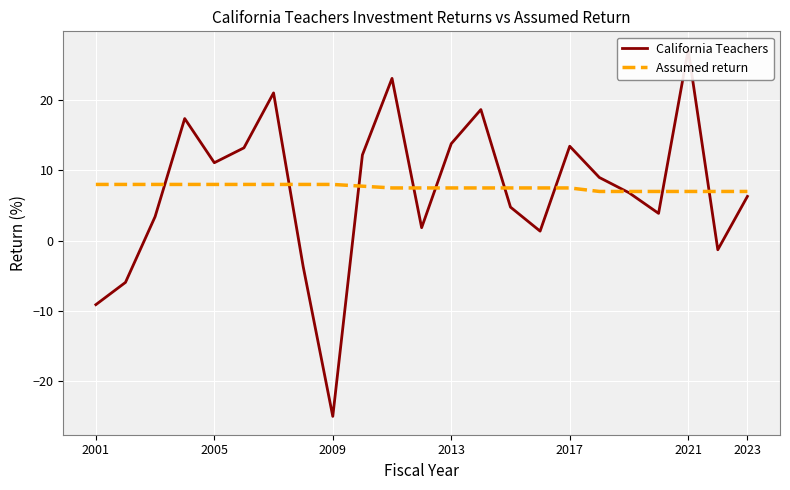

True or false: Assumed return has a value of 3.2 at 2001.

False